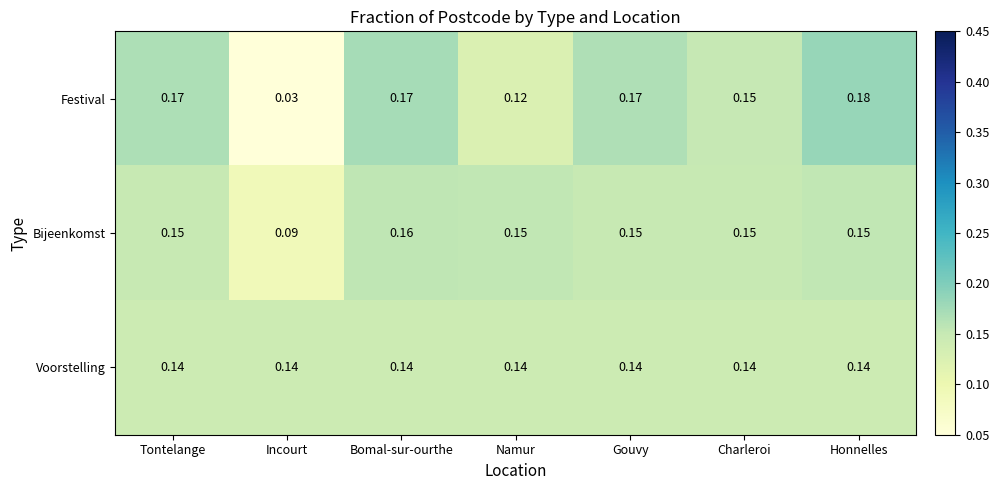

Rank the series by their average value, from lowest to highest.

Voorstelling, Festival, Bijeenkomst